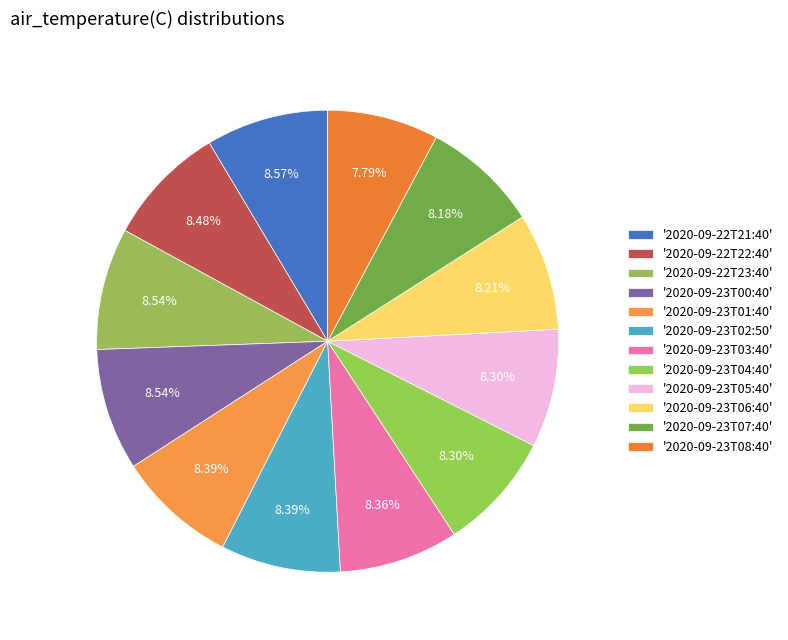

Rank the categories by value from lowest to highest.

2020-09-23T08:40, 2020-09-23T07:40, 2020-09-23T06:40, 2020-09-23T04:40, 2020-09-23T05:40, 2020-09-23T03:40, 2020-09-23T01:40, 2020-09-23T02:50, 2020-09-22T22:40, 2020-09-22T23:40, 2020-09-23T00:40, 2020-09-22T21:40